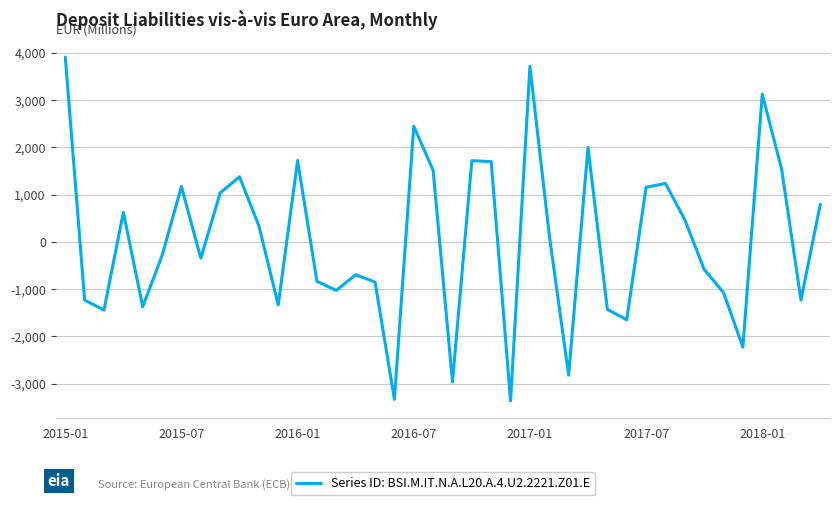

What is the greatest value displayed?

3912.7